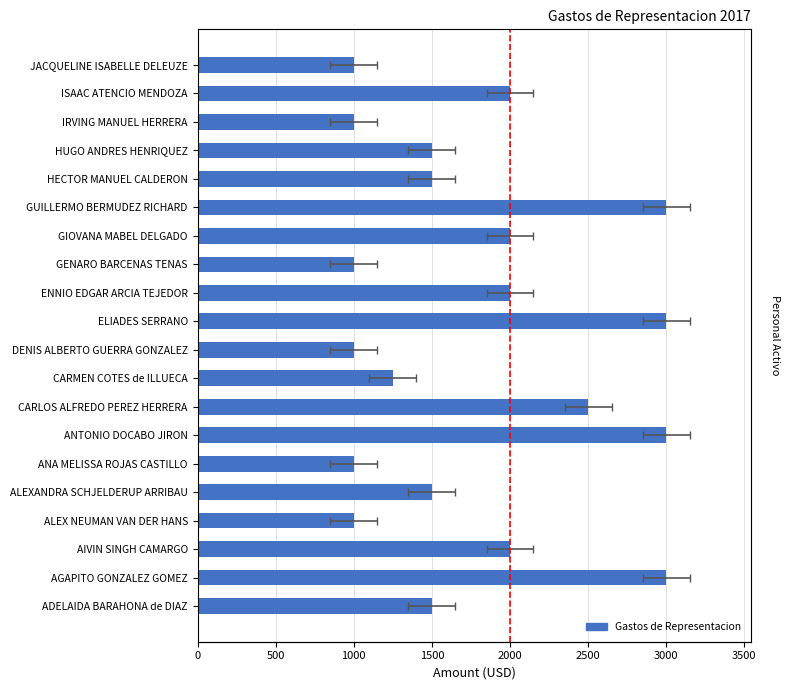

Is it true that the value at ANTONIO DOCABO JIRON is 3000?

True